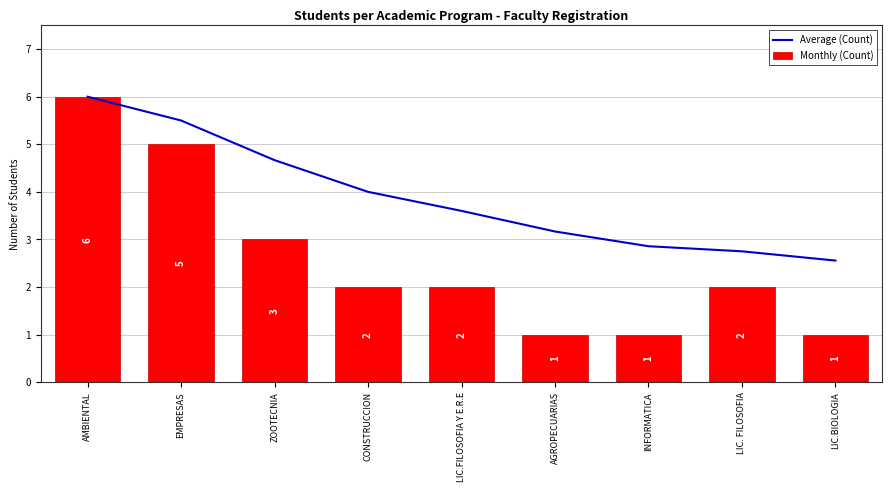

True or false: Monthly (Count) has a value of 0.7 at CONSTRUCCION.

False